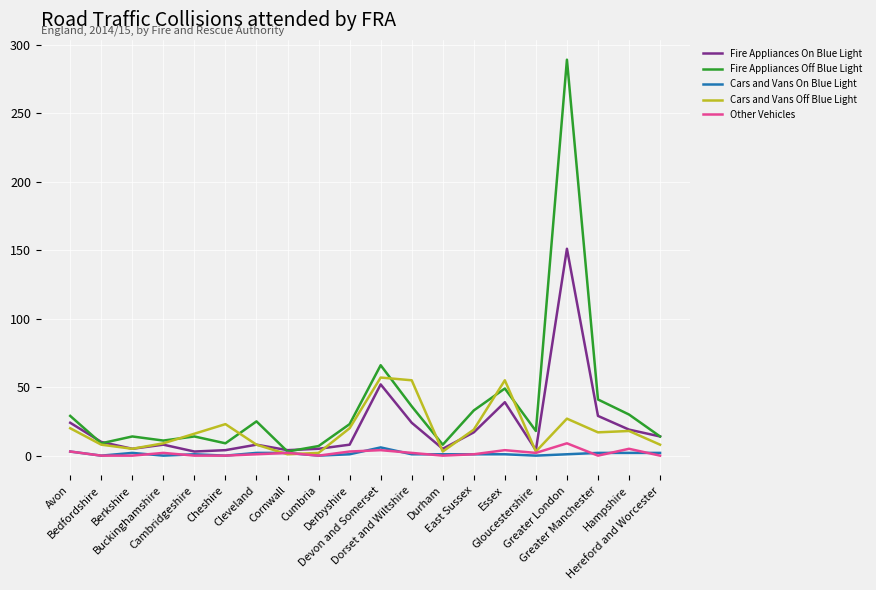

What is the lowest value of the Cars and Vans Off Blue Light series?

1